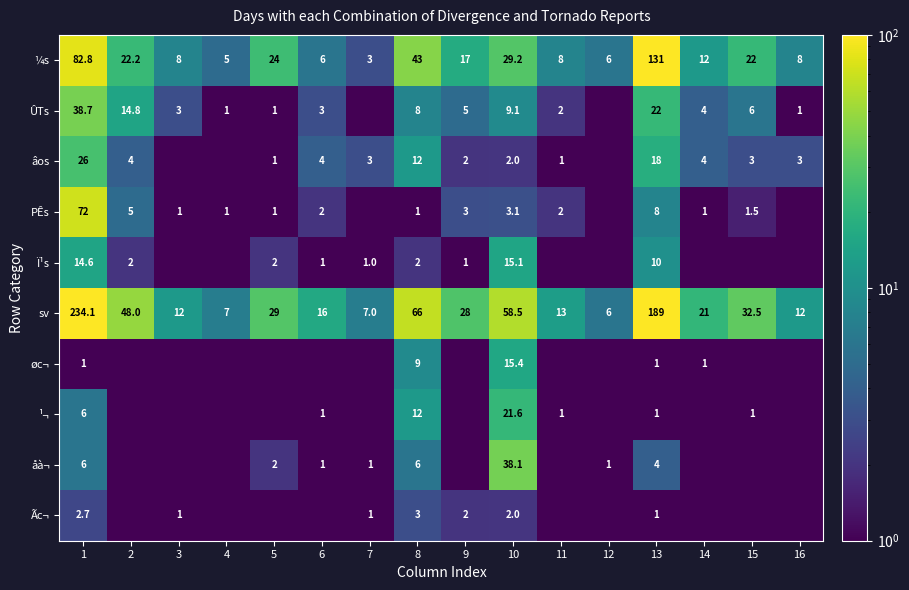

Read the ÛTs value at 10.

9.1